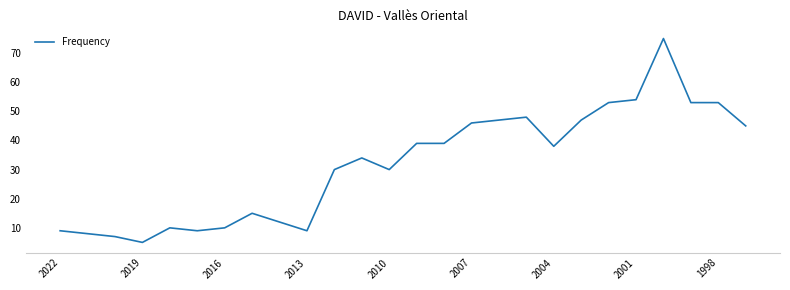

What is the smallest value displayed?

5